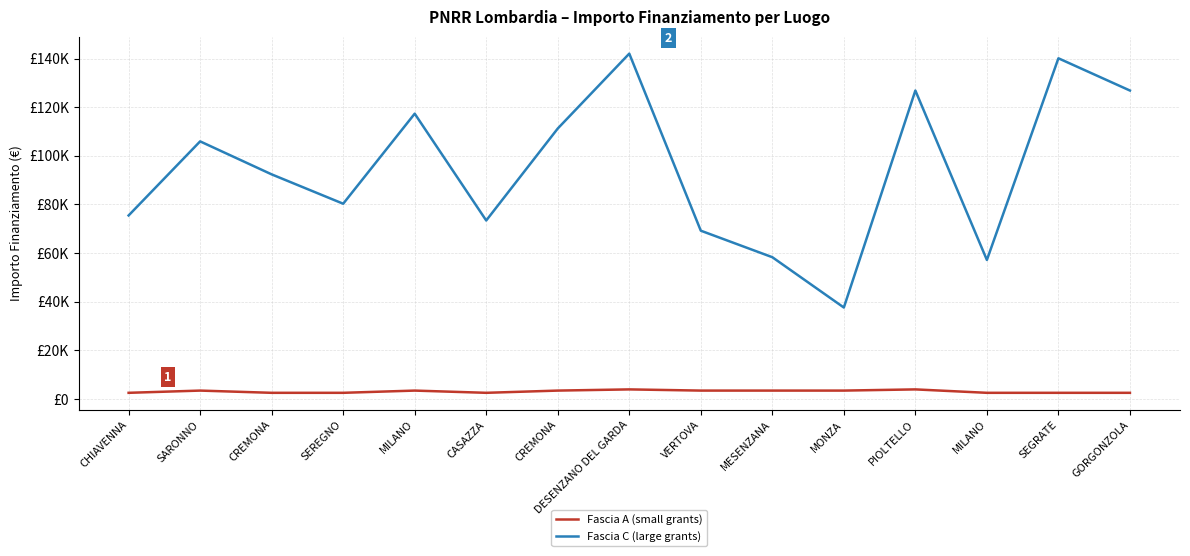

What is the highest value of the Fascia A (small grants) series?

3903.0